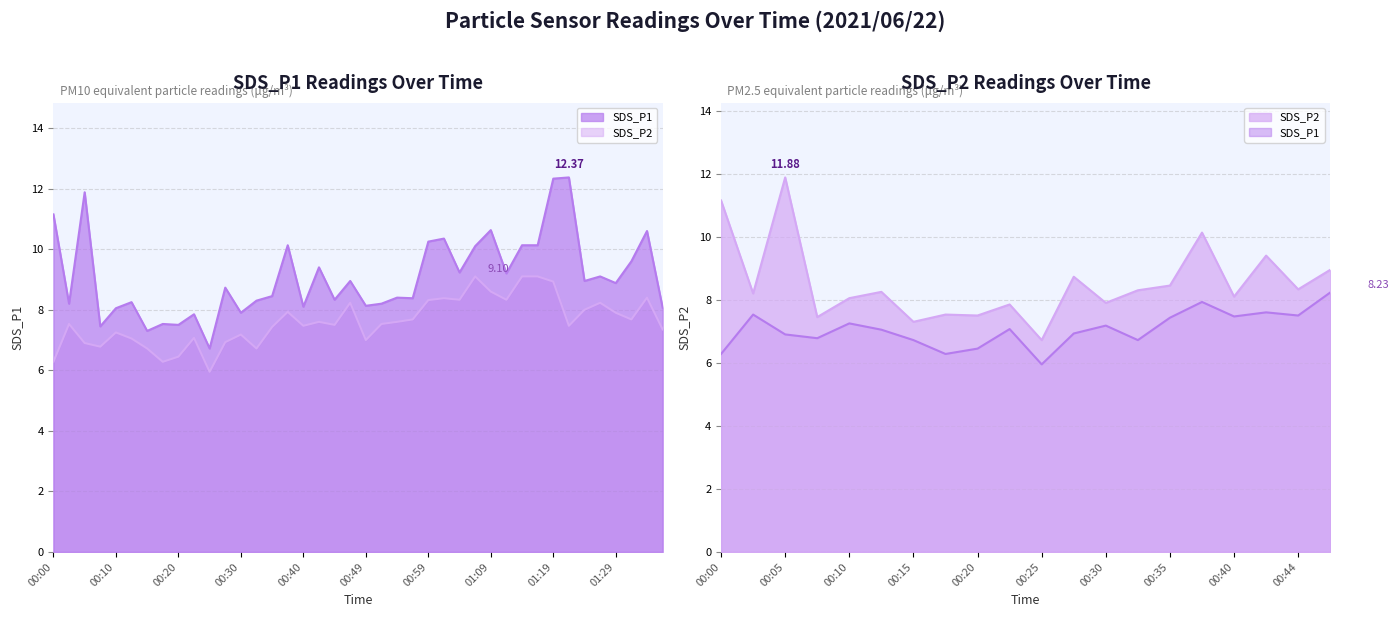

At which category does the chart reach its minimum across all series?

00:25